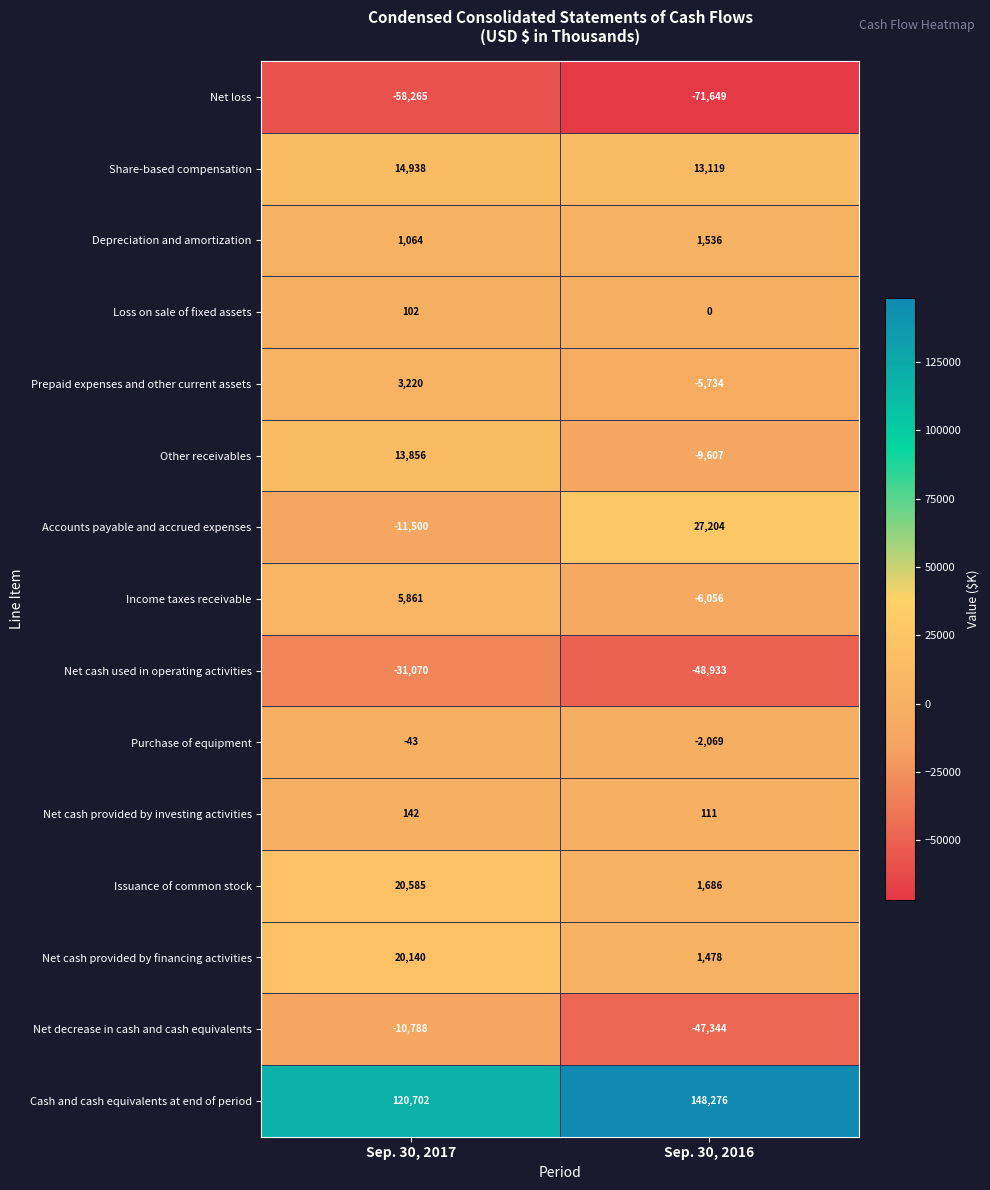

What value does the Income taxes receivable series have at Sep. 30, 2016, to the nearest 10?

-6060